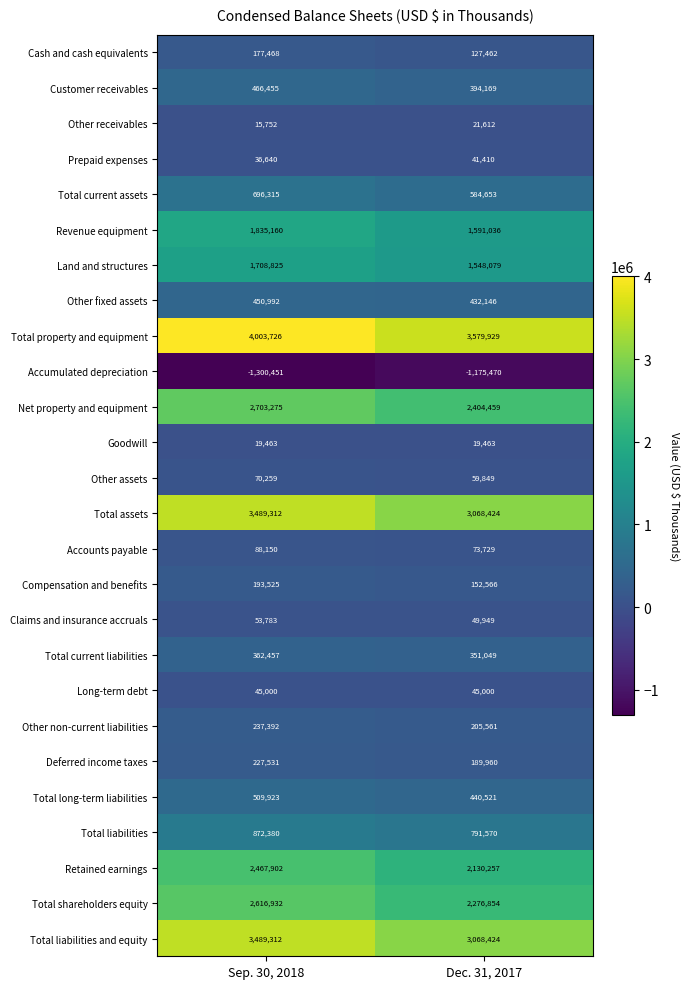

At how many categories does at least one series exceed 86618?

2